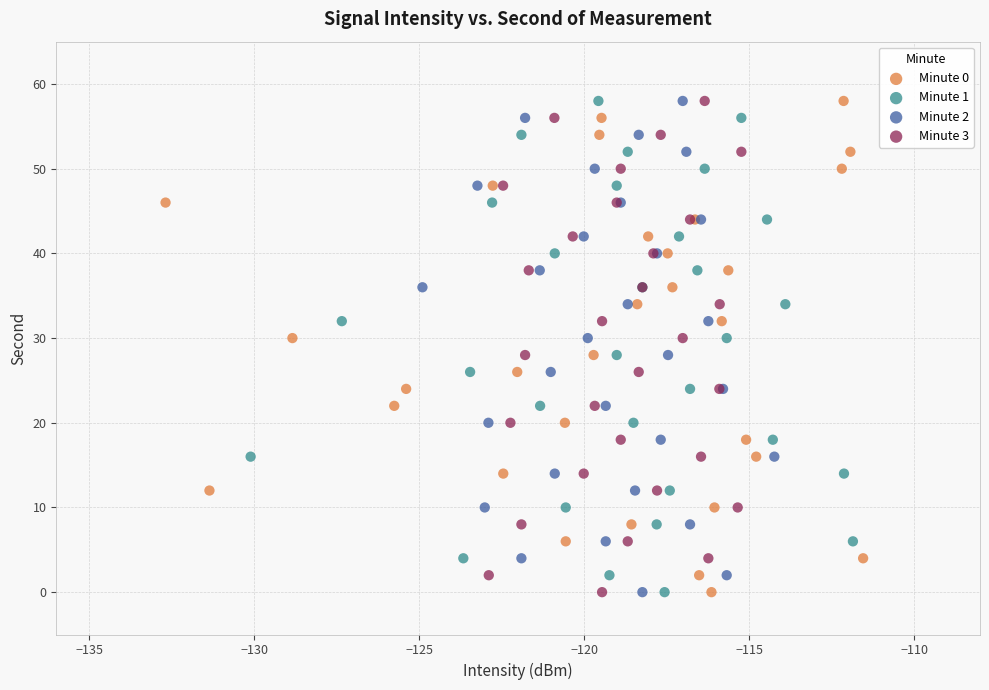

What are all the series names shown in the legend?

Minute 0, Minute 1, Minute 2, Minute 3